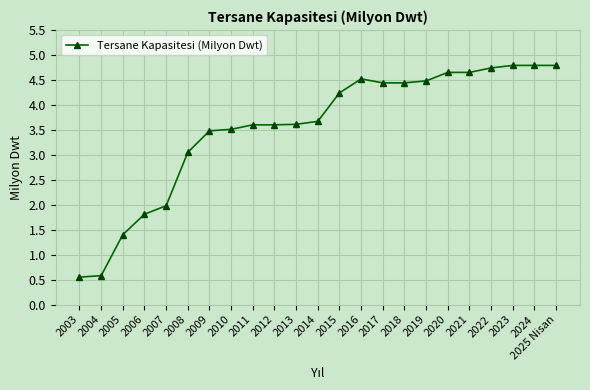

What is the average value?

3.5